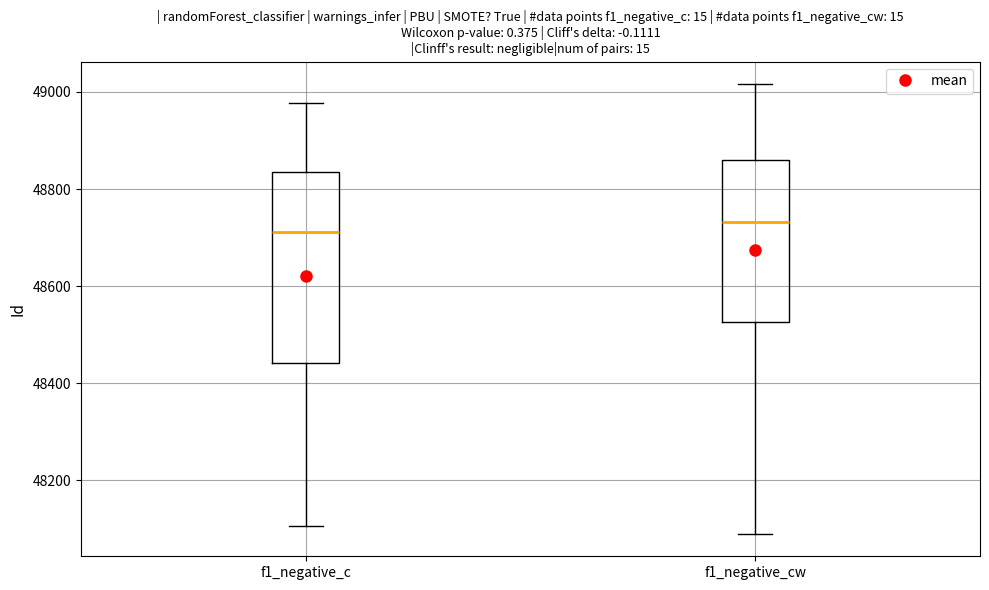

Where does the lower whisker of the box for f1_negative_c end on the y-axis? The values are not printed on the chart, so give them approximately, as read against the axis.

48100